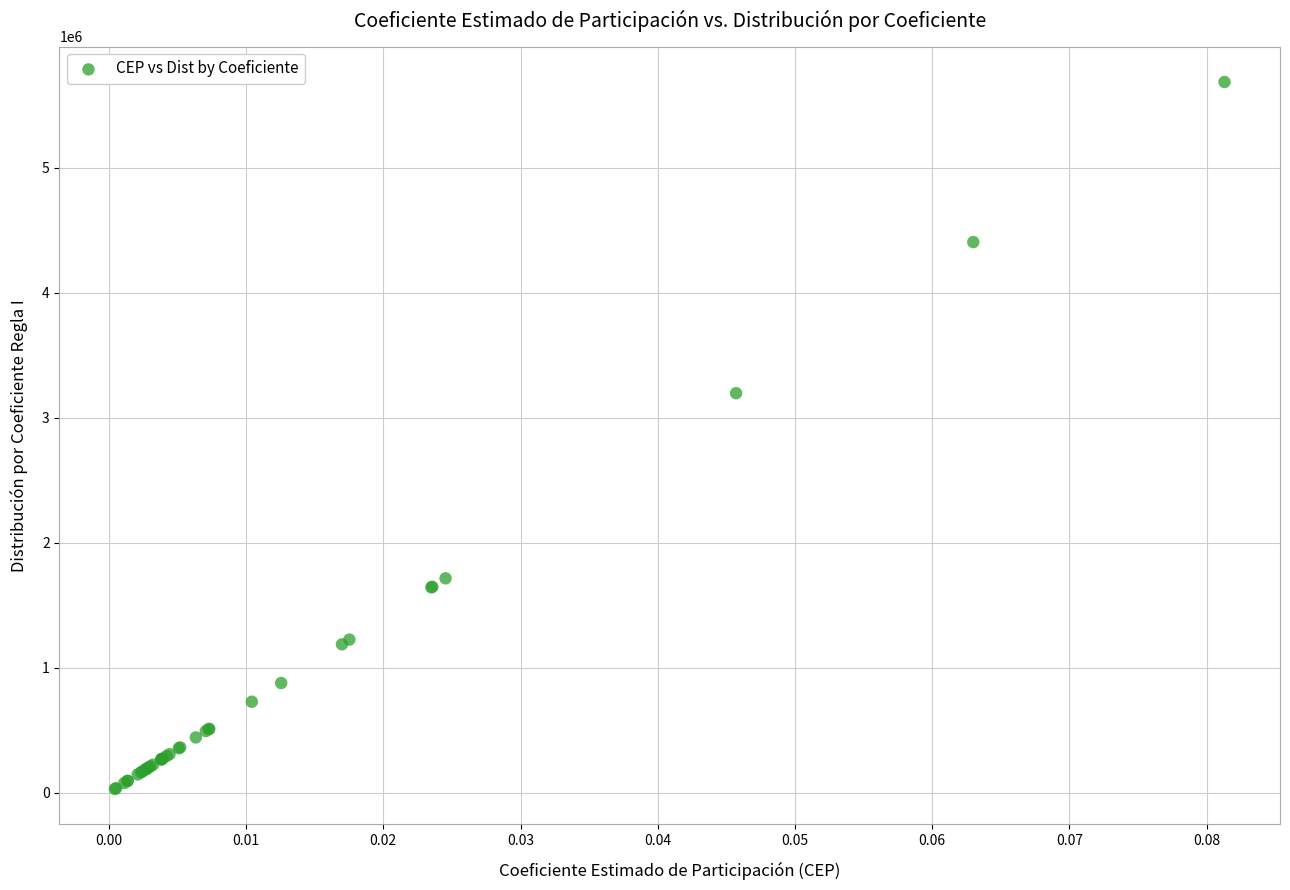

What Y value in the scatter plot is closest to 2859015?

3197261.5